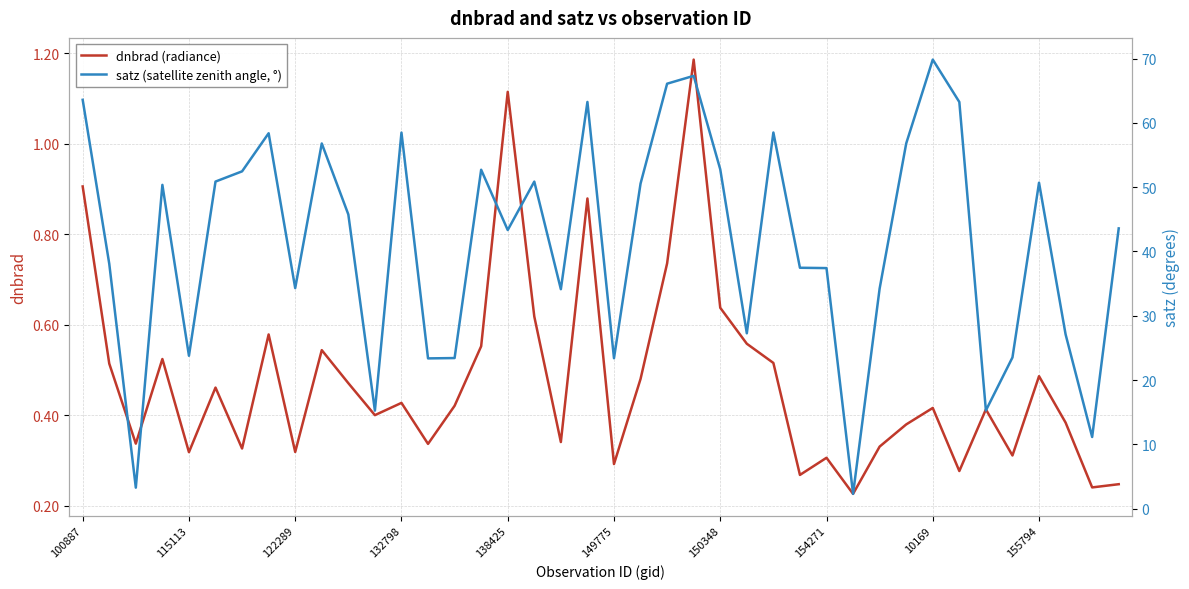

Between 13 and 17, which series saw the biggest shift?

satz (satellite zenith angle, °)